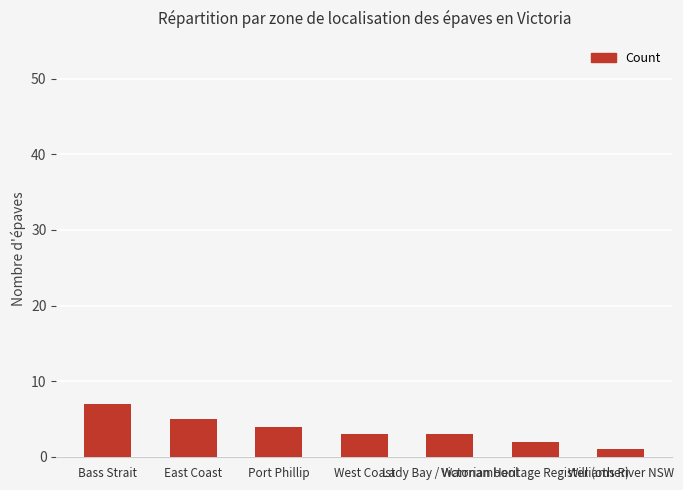

What is the label of the 2nd bar from the right?

Victorian Heritage Register (other)